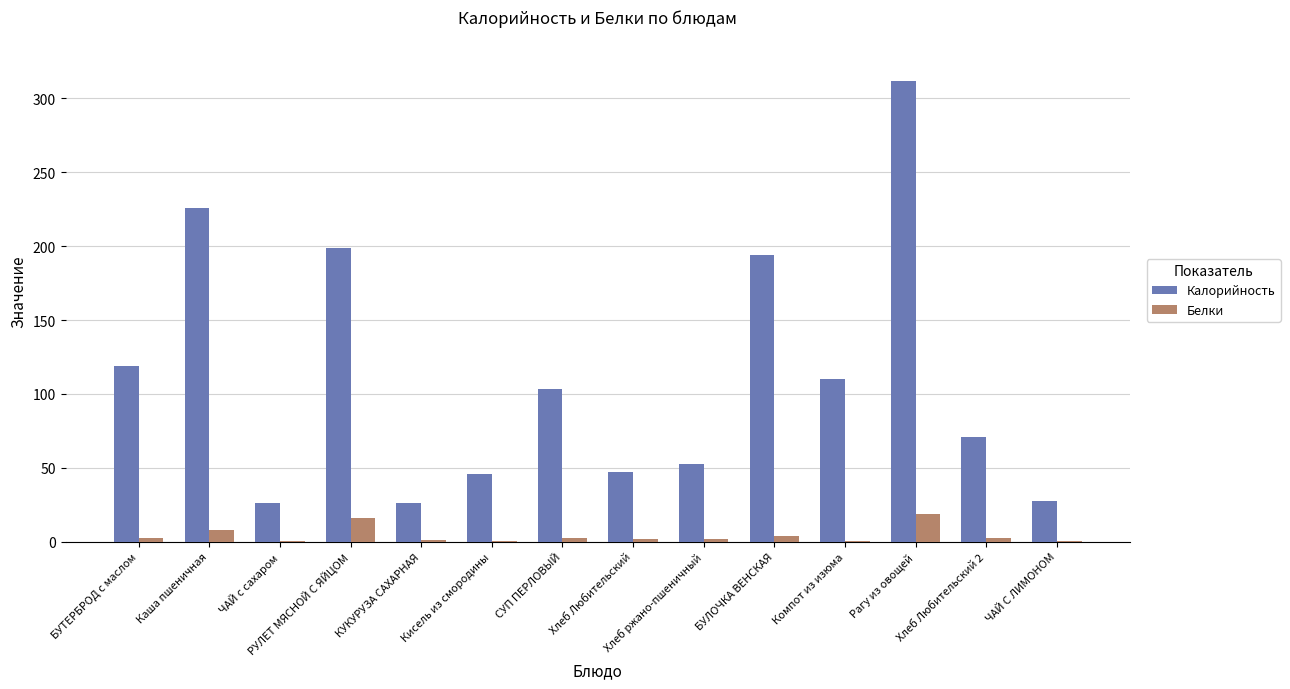

At which label does Калорийность reach its peak?

Рагу из овощей